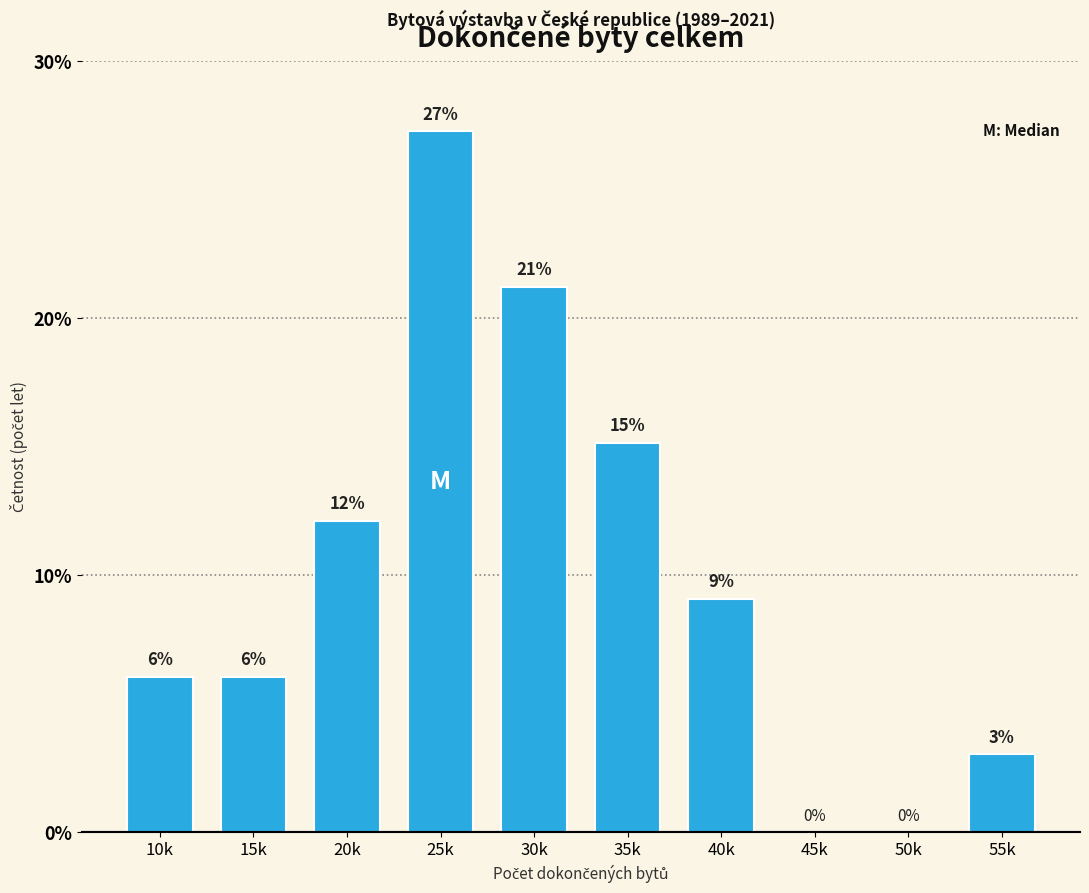

Are the bars horizontal?

No